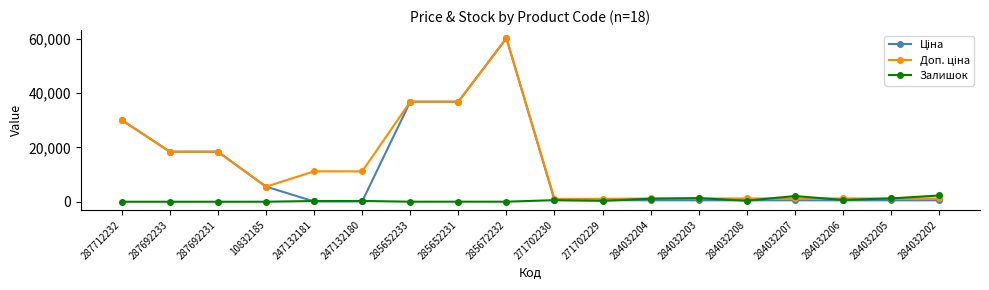

Which category has the highest value across all series?

285672232